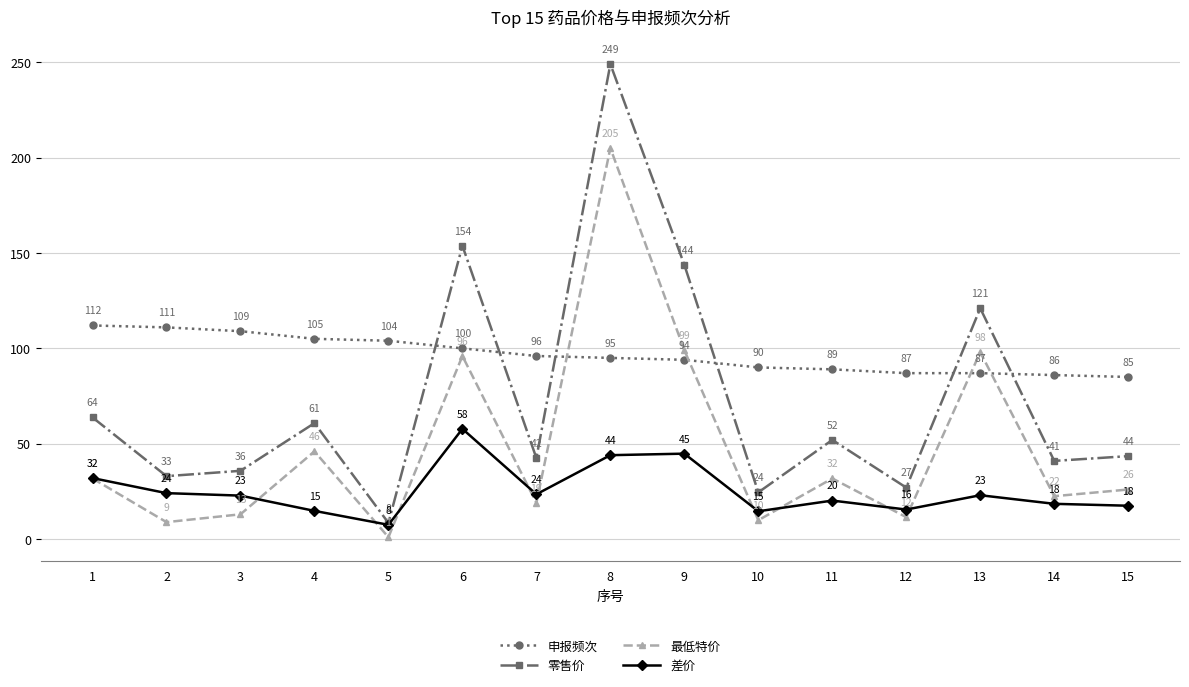

What is the difference between the highest and lowest values at 8?

205.0